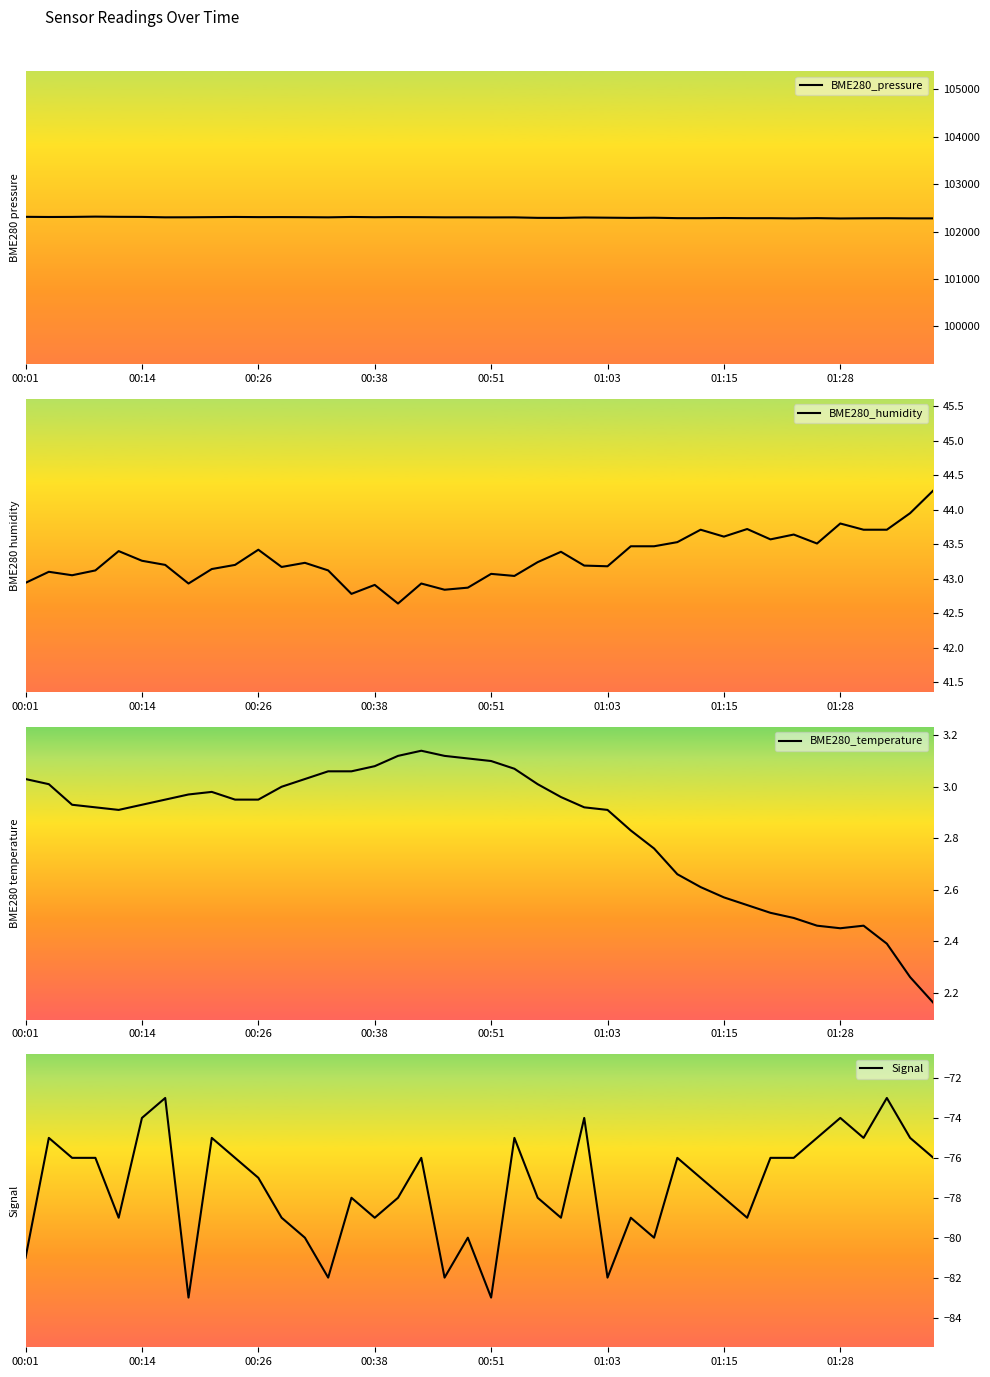

How many data points in BME280_humidity are less than 43?

8